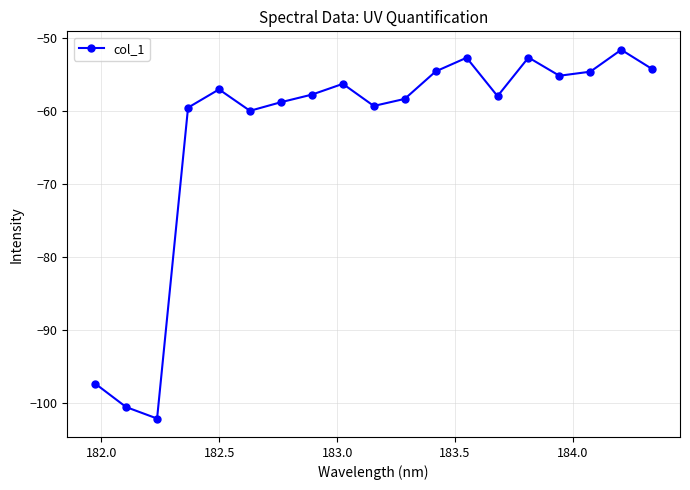

What is the smallest value displayed?

-102.1